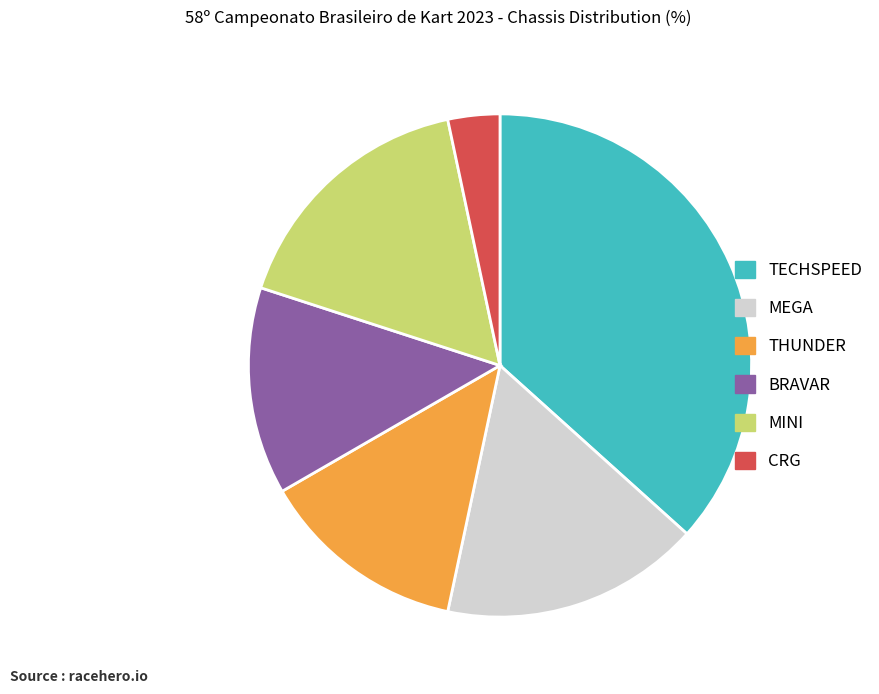

Does any single category account for the majority?

No